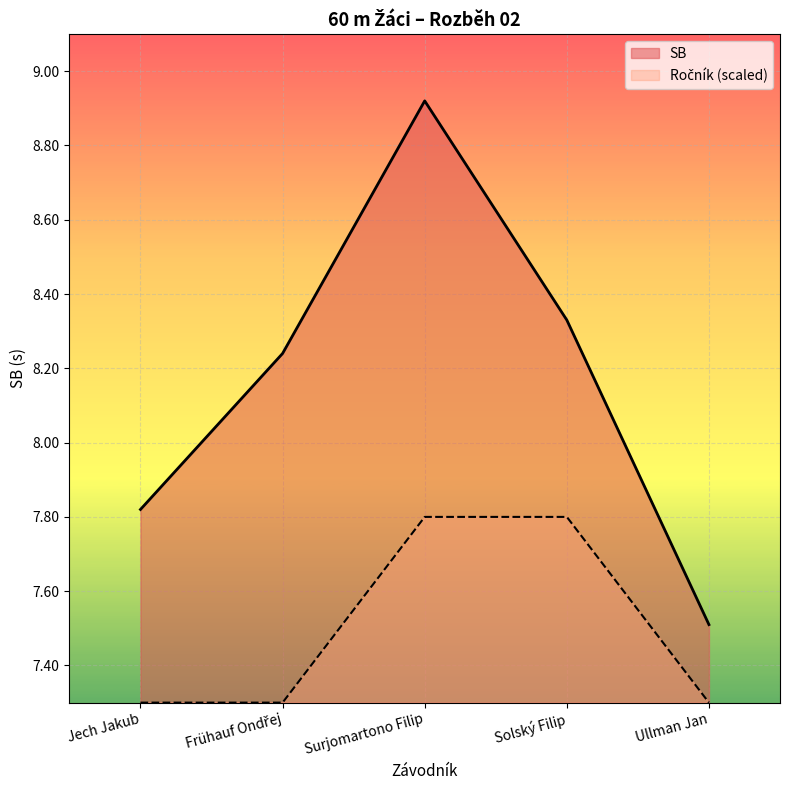

List the series in order of their overall mean, highest first.

SB, Ročník